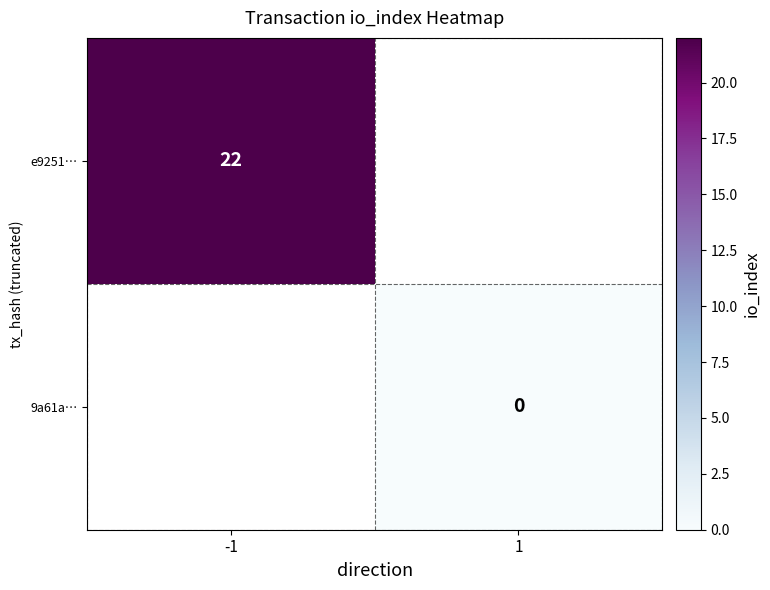

Is it true that e9251… equals 22 at -1?

True